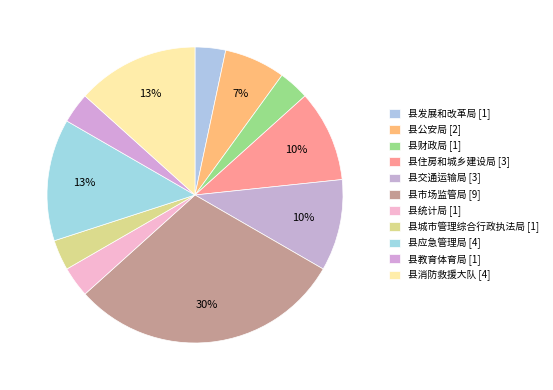

To the nearest percent, what is the combined percentage of 县住房和城乡建设局 and 县公安局?

17%